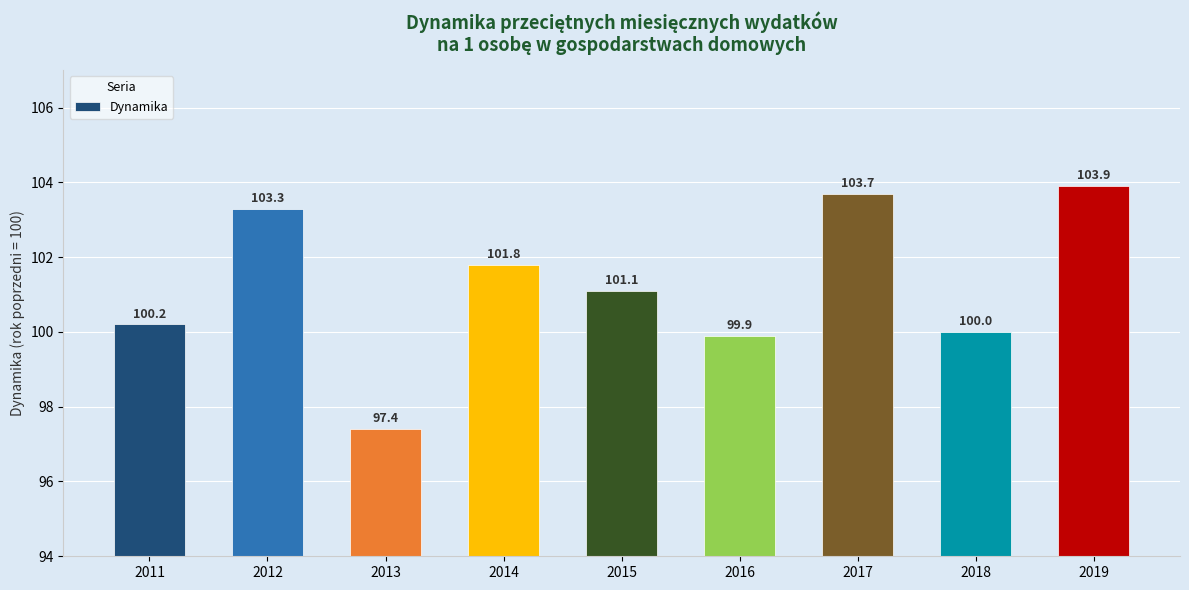

Is it true that the value at 2011 is 100.2?

True